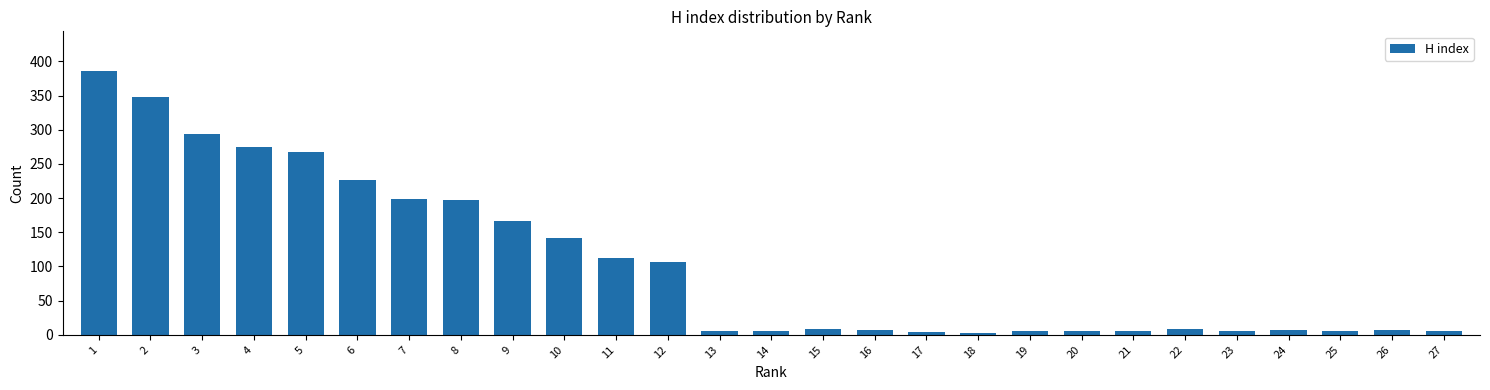

What is the difference between the maximum and second lowest values?

382